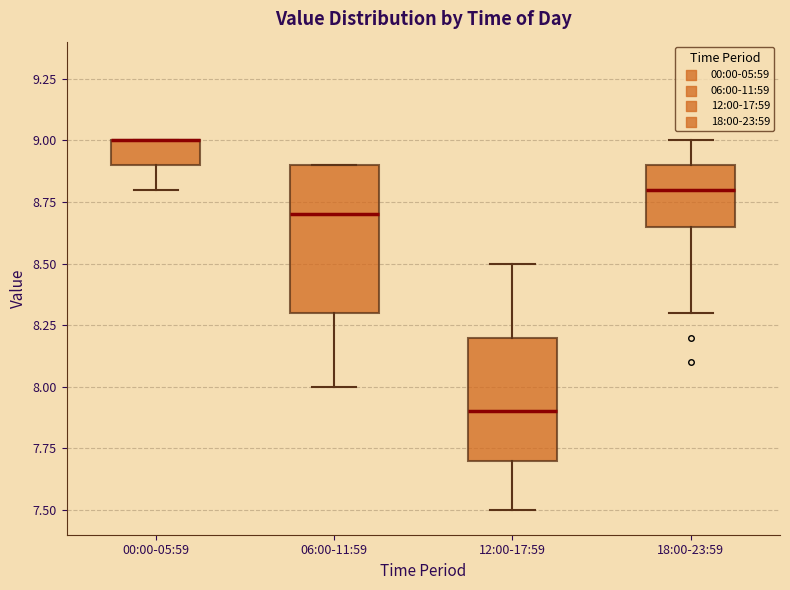

Reading left to right, transcribe this box plot: for each box, give where its median line is, the range the box spans, and where its two whiskers end, as read against the y-axis. The values are not printed on the chart, so give them approximately, as read against the axis.

00:00-05:59: median 9.00 (drawn on the box's upper edge), box 8.90 to 9.00, whiskers 8.80 to 9.00
06:00-11:59: median 8.70, box 8.30 to 8.90, whiskers 8.00 to 8.90
12:00-17:59: median 7.90, box 7.70 to 8.20, whiskers 7.50 to 8.50
18:00-23:59: median 8.80, box 8.65 to 8.90, whiskers 8.30 to 9.00